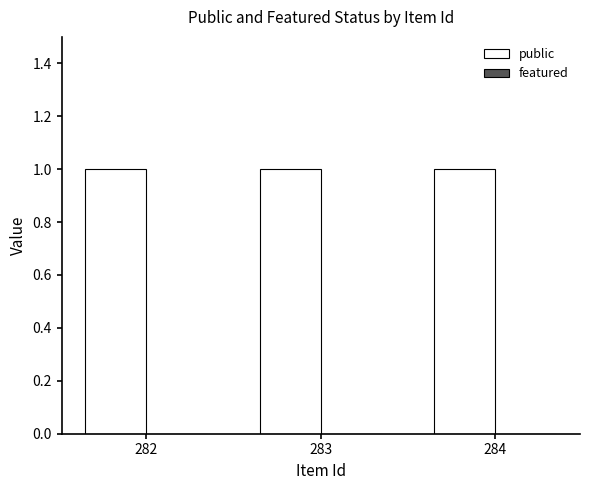

Rank the series by their maximum value, from lowest to highest.

featured, public